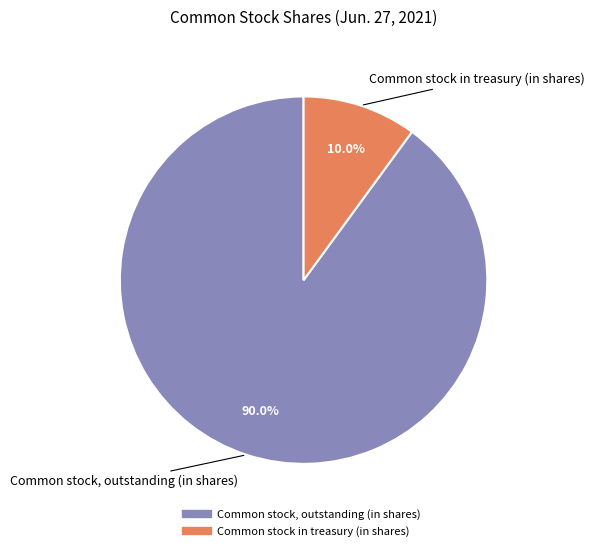

Which slice represents more than half of the pie?

Common stock, outstanding (in shares)